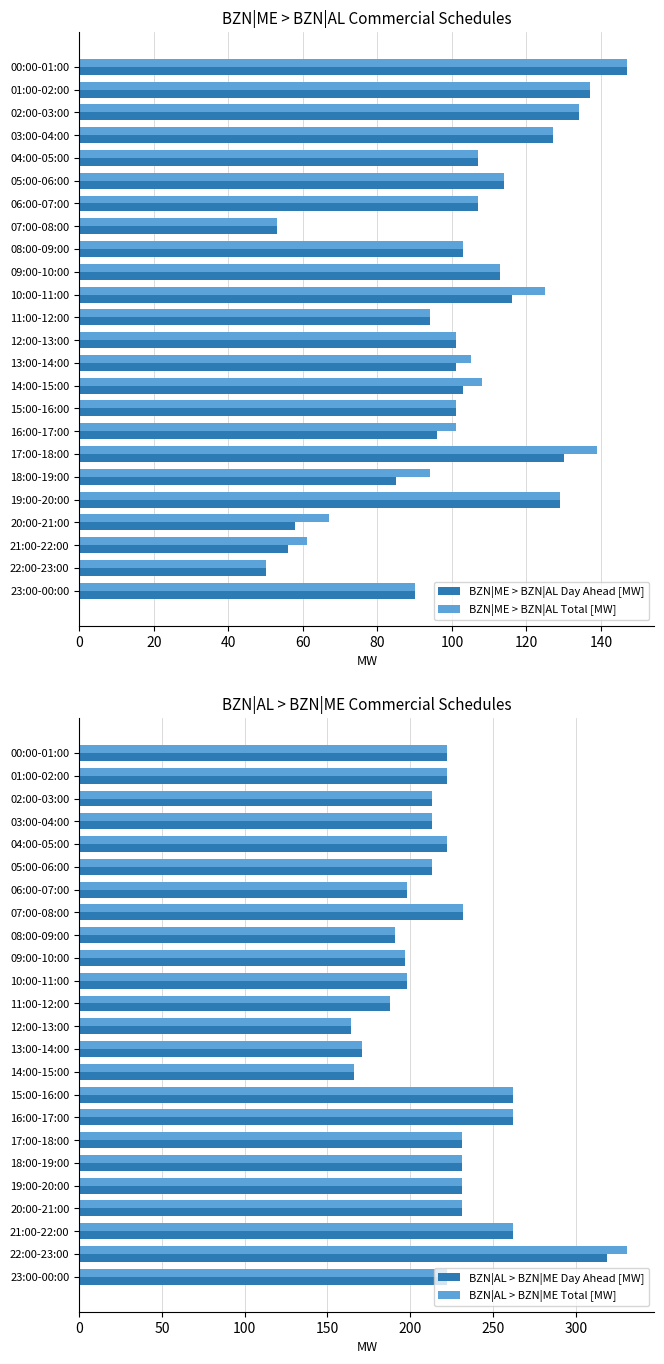

Count the number of categories in the chart.

24